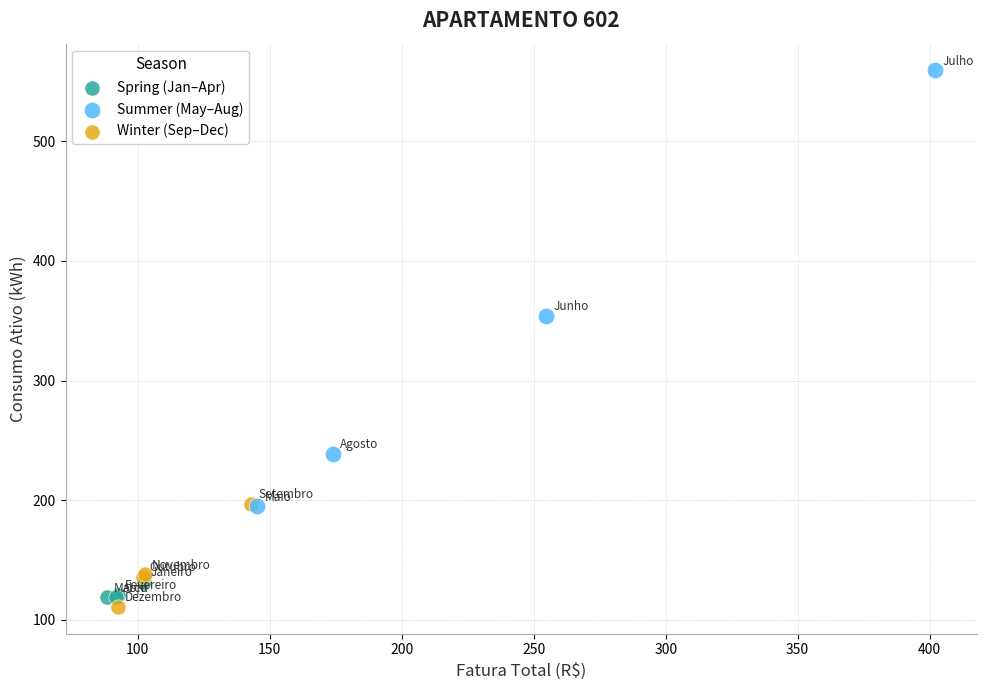

Which series has the widest spread of Y values?

Summer (May–Aug)